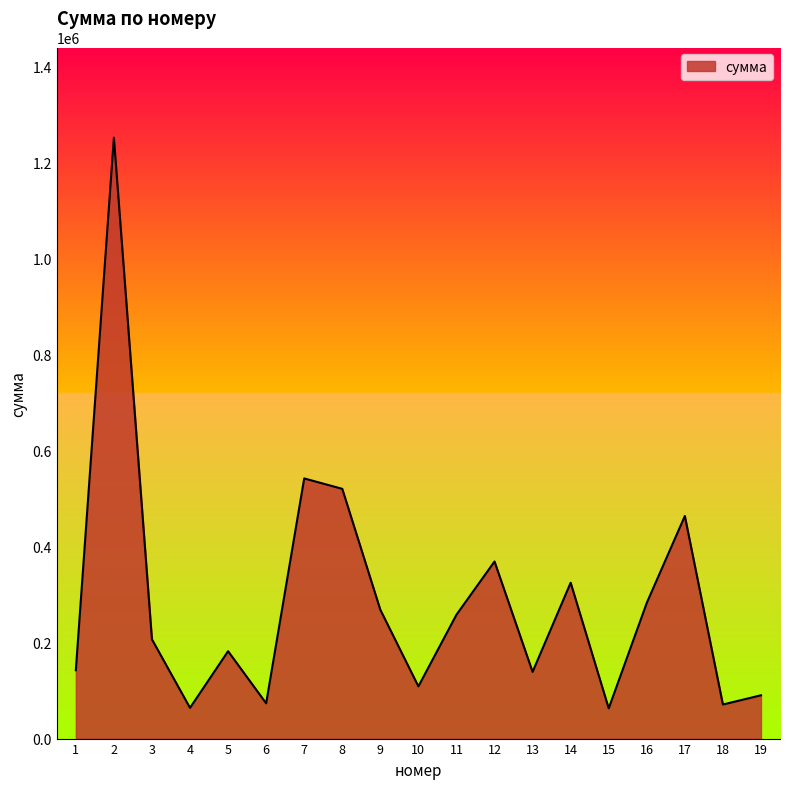

What is the difference between the maximum and minimum values?

1189200